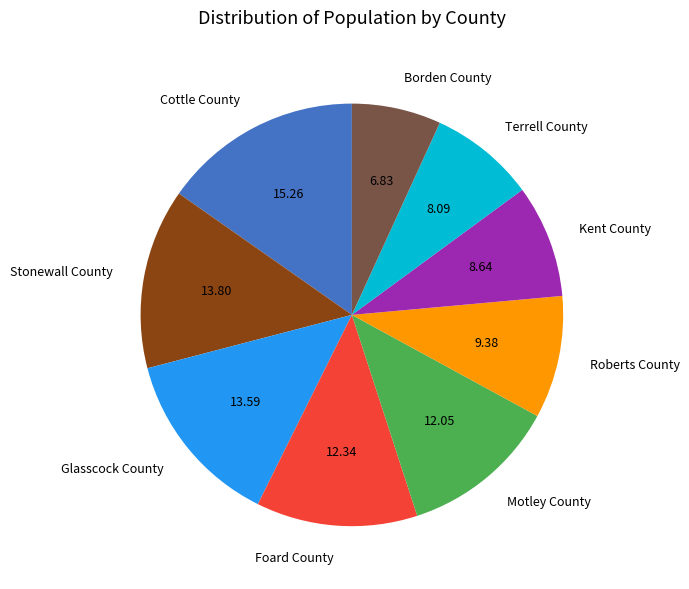

Approximately how many times larger is the value at Kent County compared to Glasscock County?

0.6